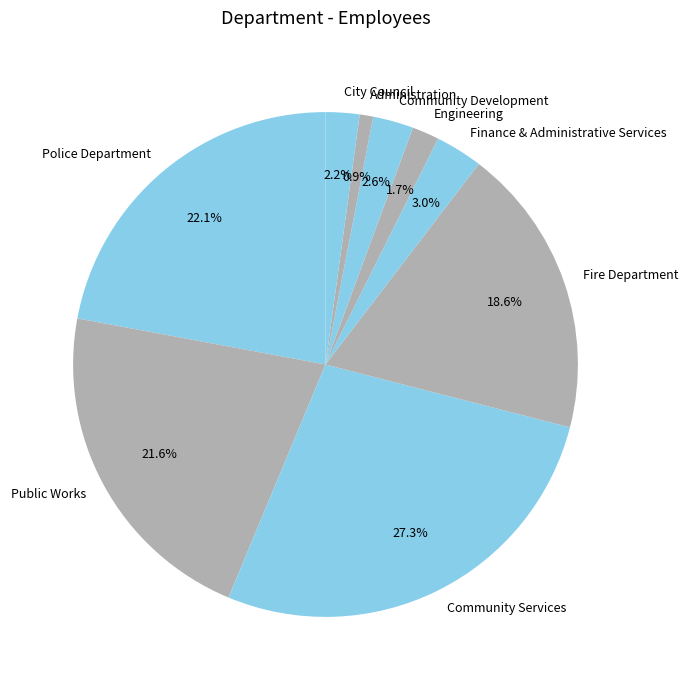

Which has a higher value, Fire Department or Engineering?

Fire Department